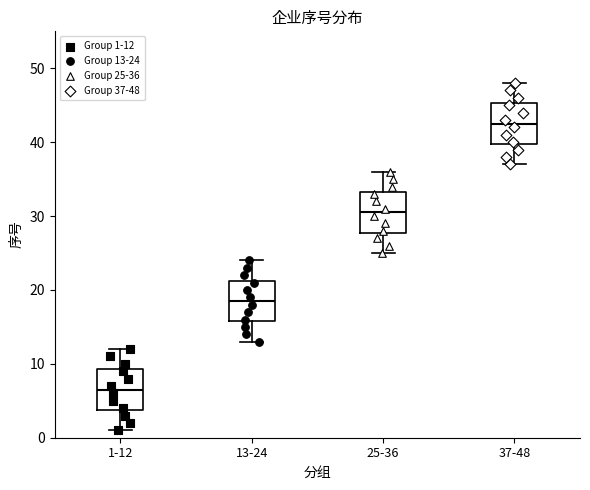

Where does the lower whisker of the box for 25-36 end on the y-axis? The values are not printed on the chart, so give them approximately, as read against the axis.

25